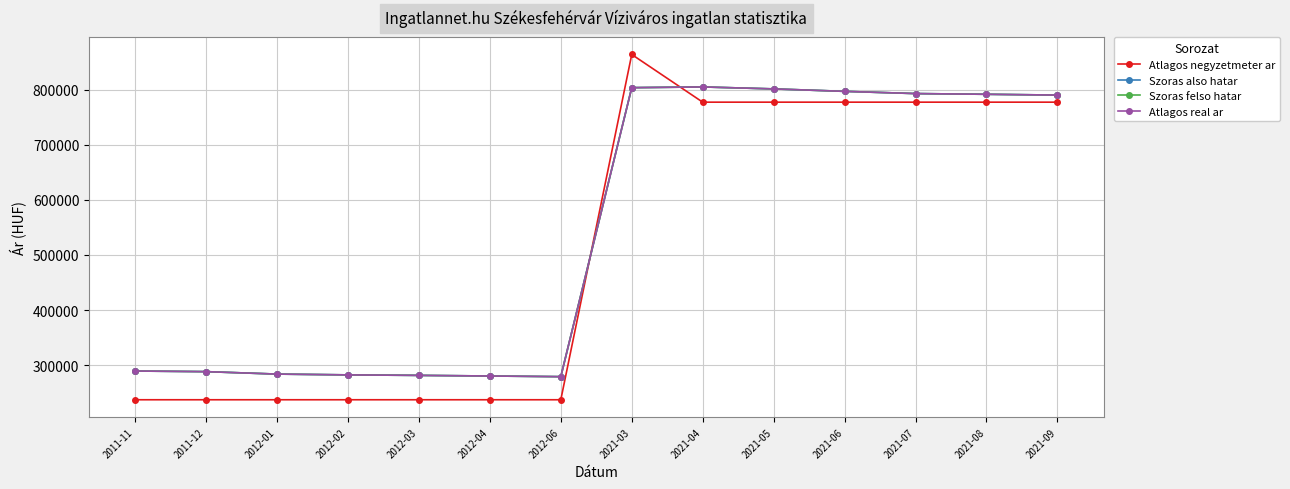

Is this an area chart (filled region under the line)?

No